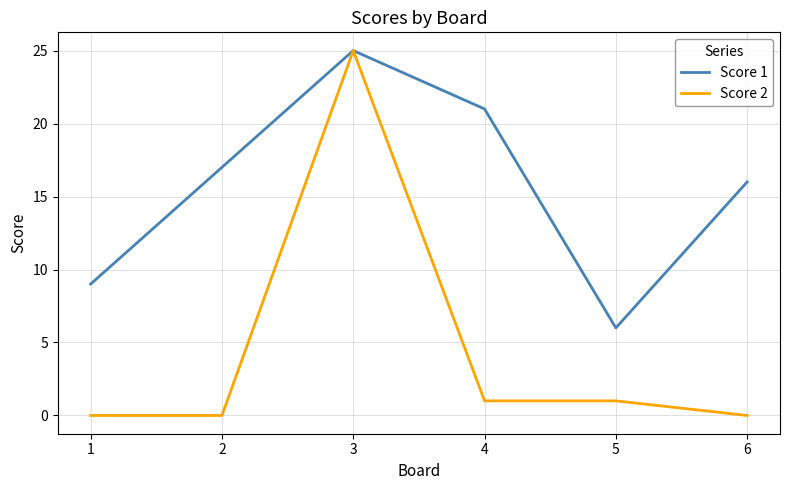

Is the value of Score 2 at 2 greater than the value of Score 1 at 1?

No